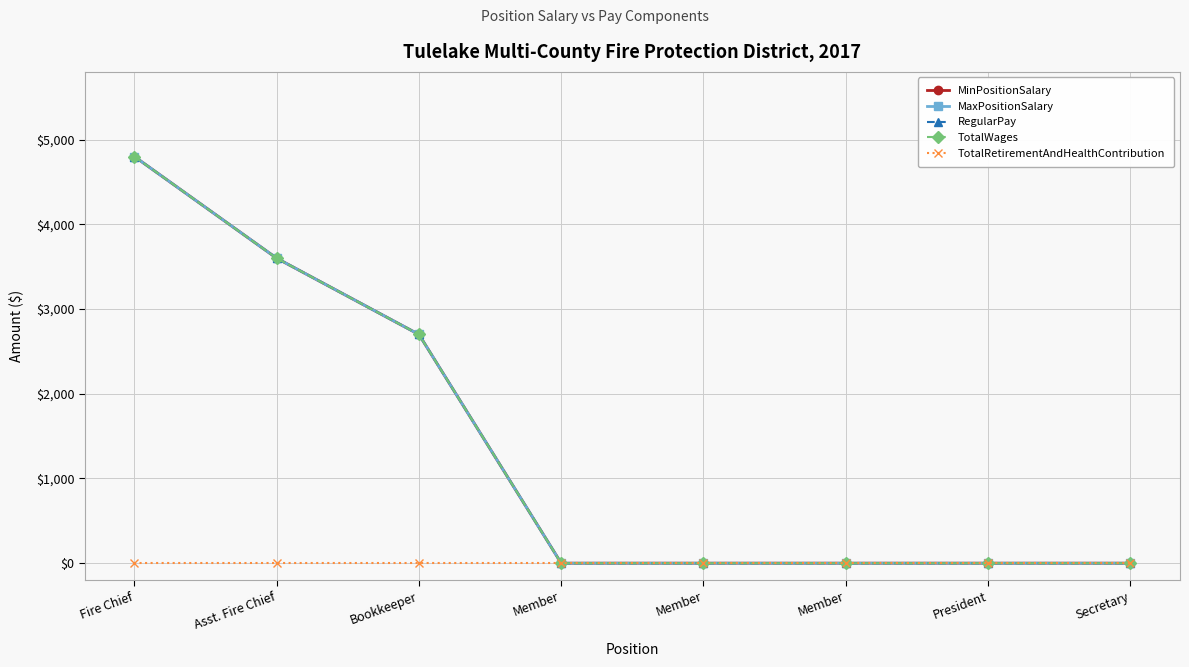

Is this an area chart (filled region under the line)?

No